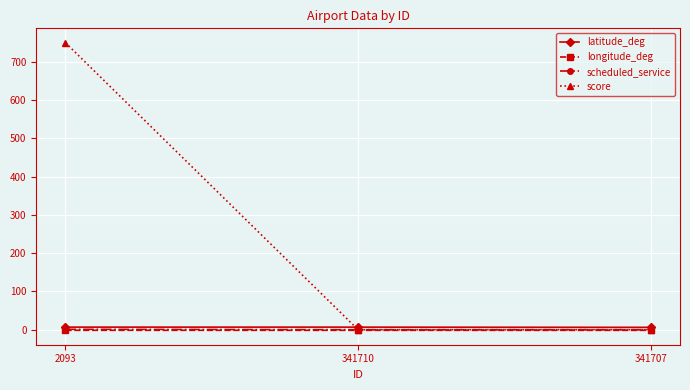

What position from the left is 341710?

2